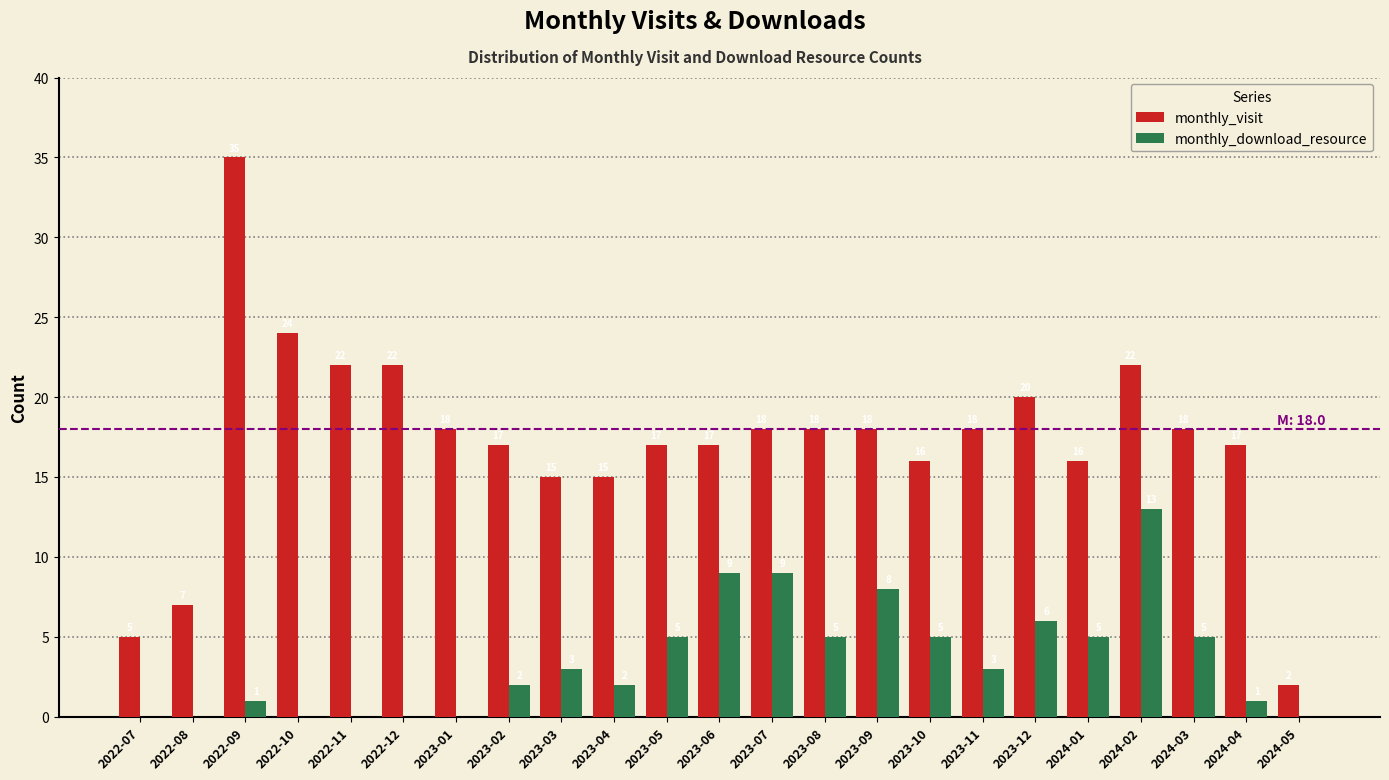

Reading right to left, transcribe all the data shown in this chart.

monthly_visit: 2024-05=2	2024-04=17	2024-03=18	2024-02=22	2024-01=16	2023-12=20	2023-11=18	2023-10=16	2023-09=18	2023-08=18	2023-07=18	2023-06=17	2023-05=17	2023-04=15	2023-03=15	2023-02=17	2023-01=18	2022-12=22	2022-11=22	2022-10=24	2022-09=35	2022-08=7	2022-07=5
monthly_download_resource: 2024-05=0	2024-04=1	2024-03=5	2024-02=13	2024-01=5	2023-12=6	2023-11=3	2023-10=5	2023-09=8	2023-08=5	2023-07=9	2023-06=9	2023-05=5	2023-04=2	2023-03=3	2023-02=2	2023-01=0	2022-12=0	2022-11=0	2022-10=0	2022-09=1	2022-08=0	2022-07=0